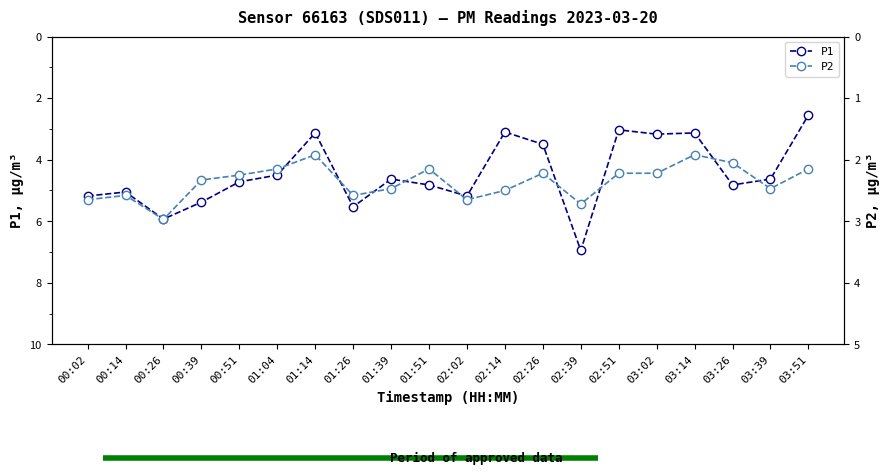

Reading left to right, transcribe all the data shown in this chart.

P1: 00:02=5.2	00:14=5.0	00:26=5.9	00:39=5.4	00:51=4.7	01:04=4.5	01:14=3.1	01:26=5.5	01:39=4.6	01:51=4.8	02:02=5.2	02:14=3.1	02:26=3.5	02:39=7.0	02:51=3.0	03:02=3.2	03:14=3.1	03:26=4.8	03:39=4.6	03:51=2.5
P2: 00:02=2.6	00:14=2.6	00:26=3.0	00:39=2.3	00:51=2.2	01:04=2.1	01:14=1.9	01:26=2.6	01:39=2.5	01:51=2.1	02:02=2.6	02:14=2.5	02:26=2.2	02:39=2.7	02:51=2.2	03:02=2.2	03:14=1.9	03:26=2.0	03:39=2.5	03:51=2.1